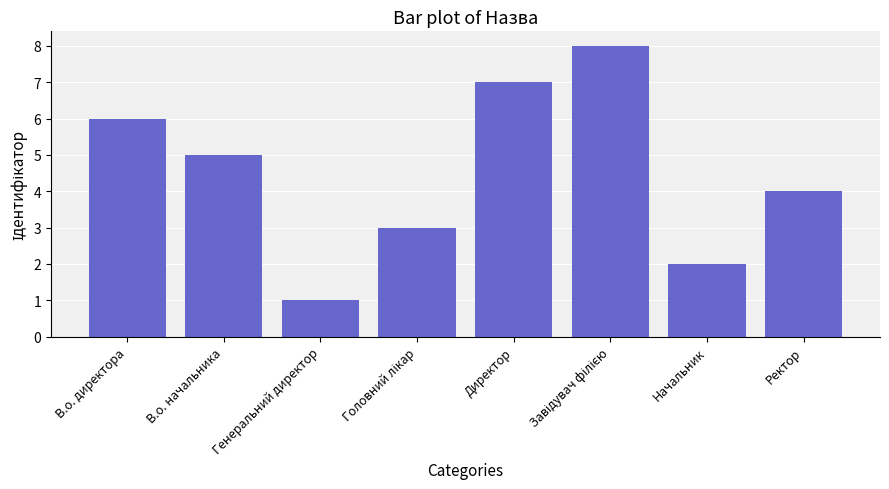

What position from the right is В.о. директора?

8